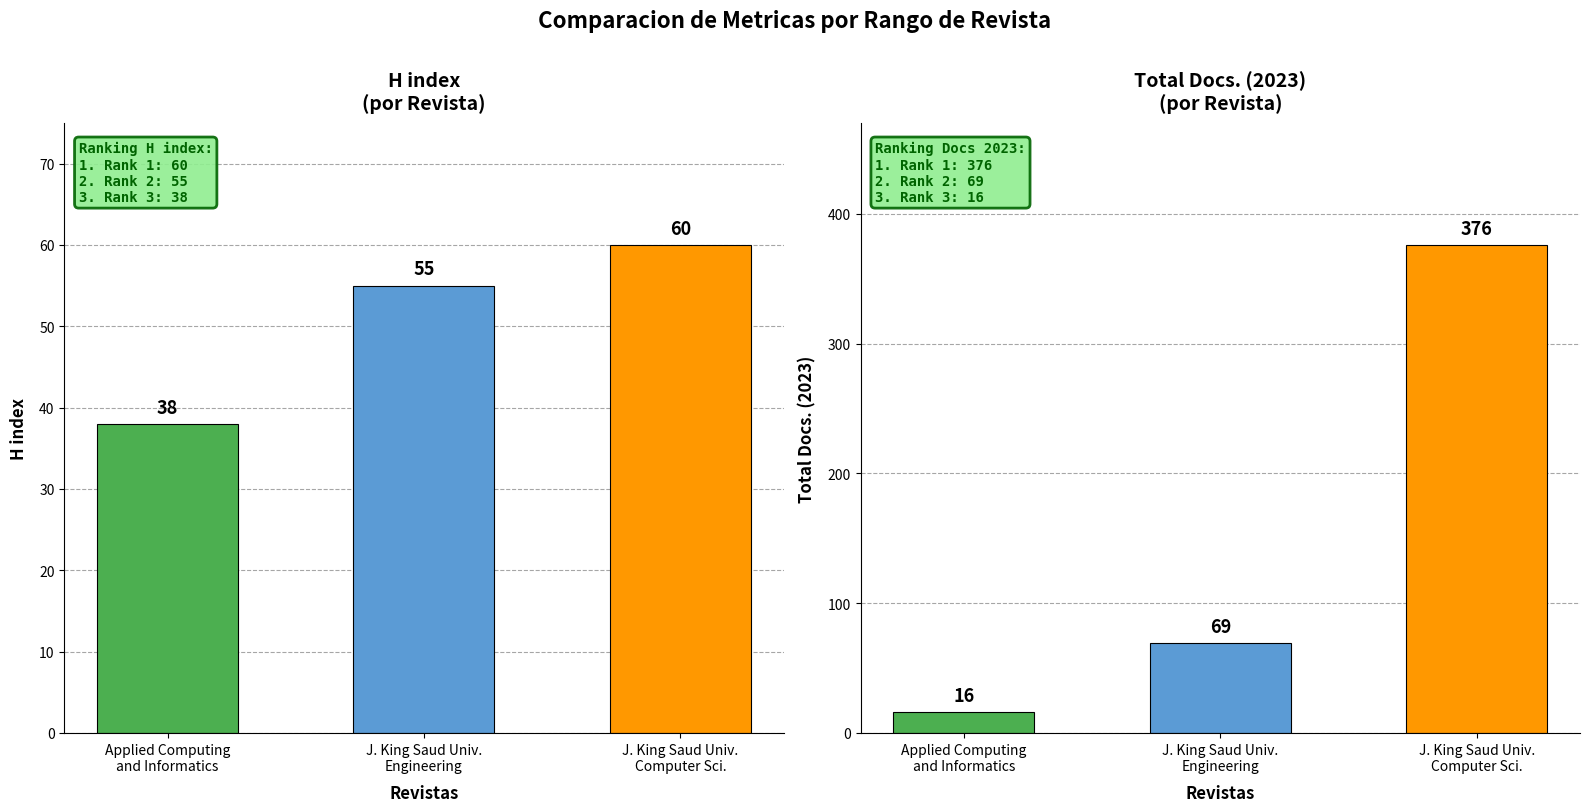

List the labels in order of H index value, largest first.

J. King Saud Univ.
Computer Sci., J. King Saud Univ.
Engineering, Applied Computing
and Informatics